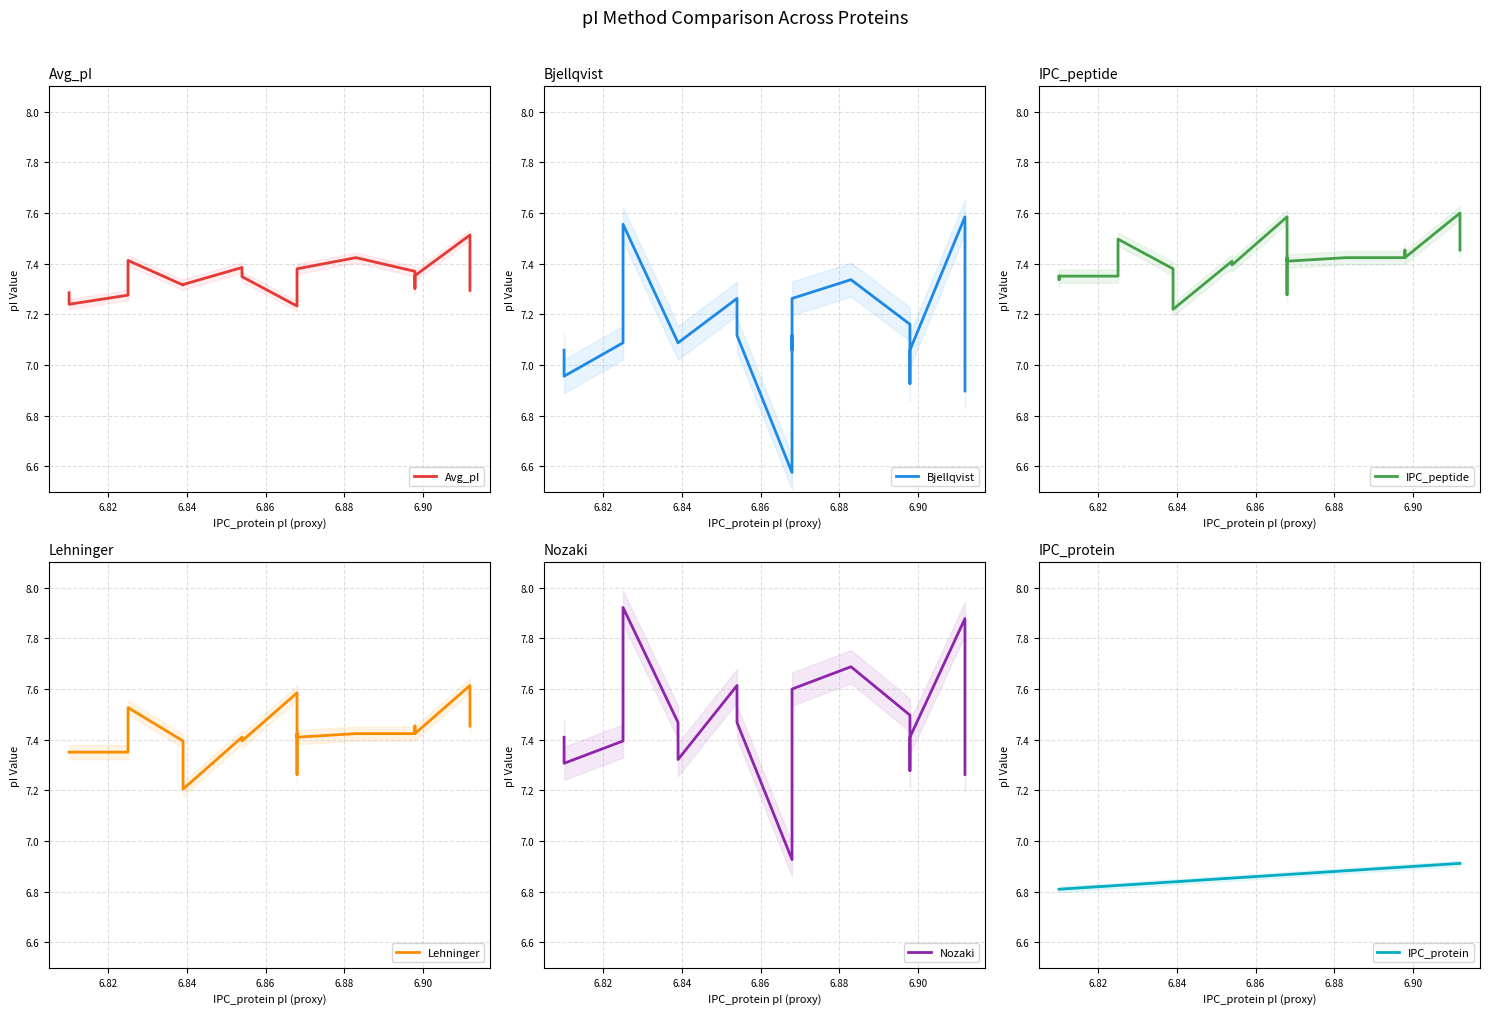

At how many categories does at least one series exceed 6?

20